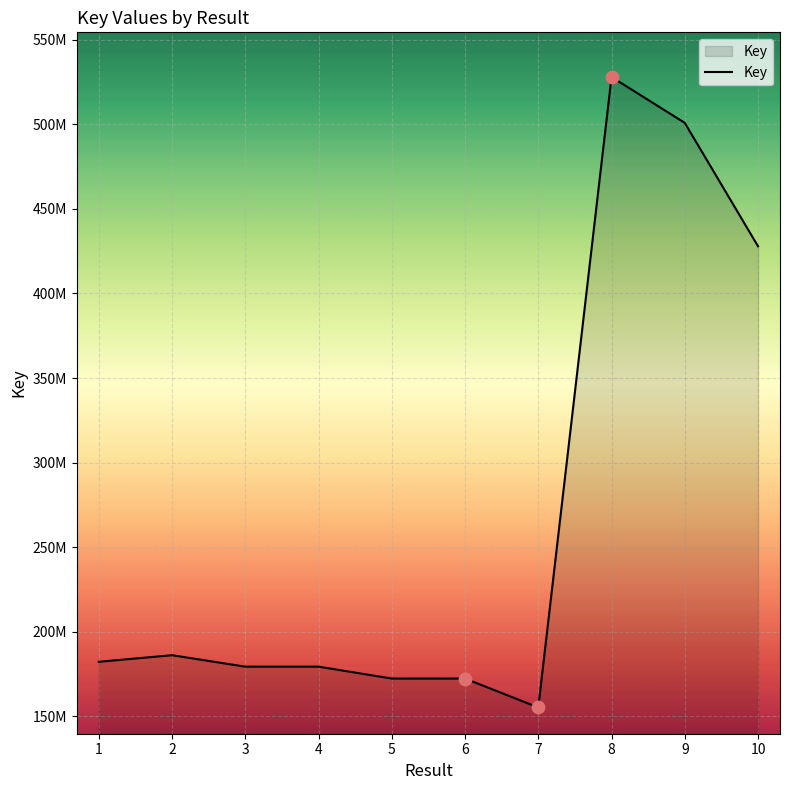

Does the chart have visible grid lines?

Yes